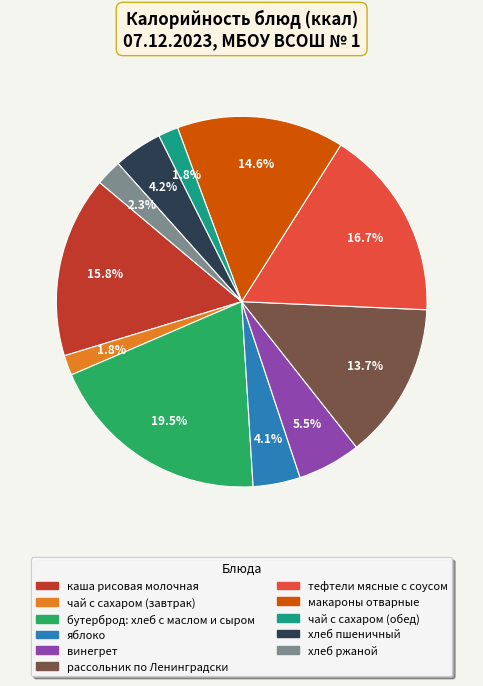

Is яблоко the majority of the pie?

No